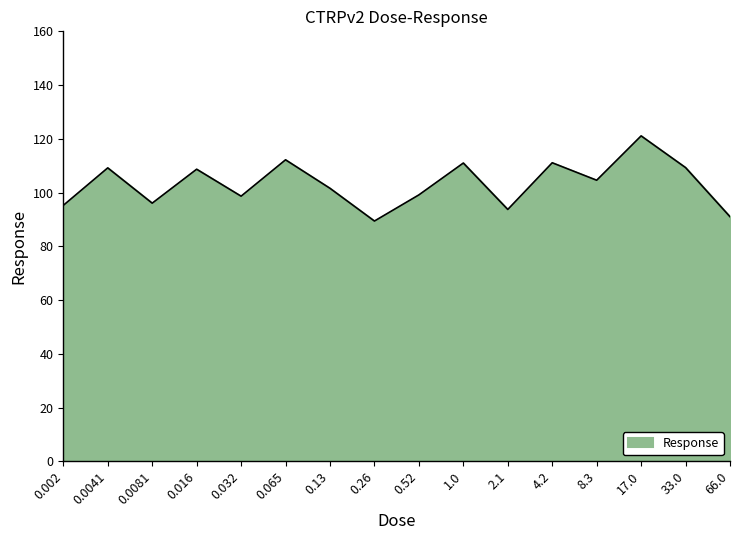

What value does the data have at 0.13?

101.6